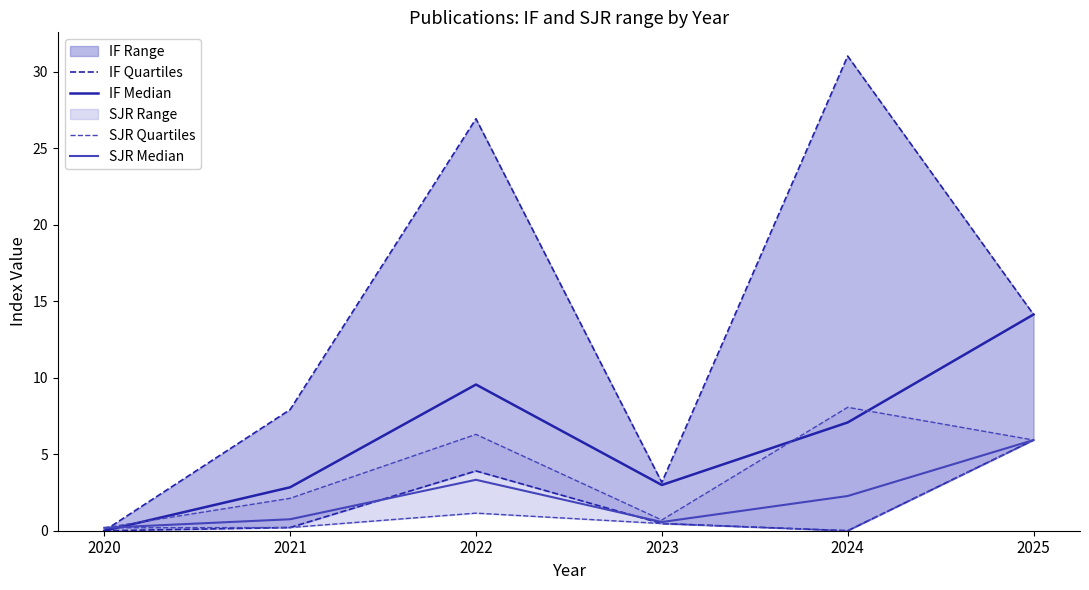

True or false: SJR Median has more than 0 interior local peaks.

True